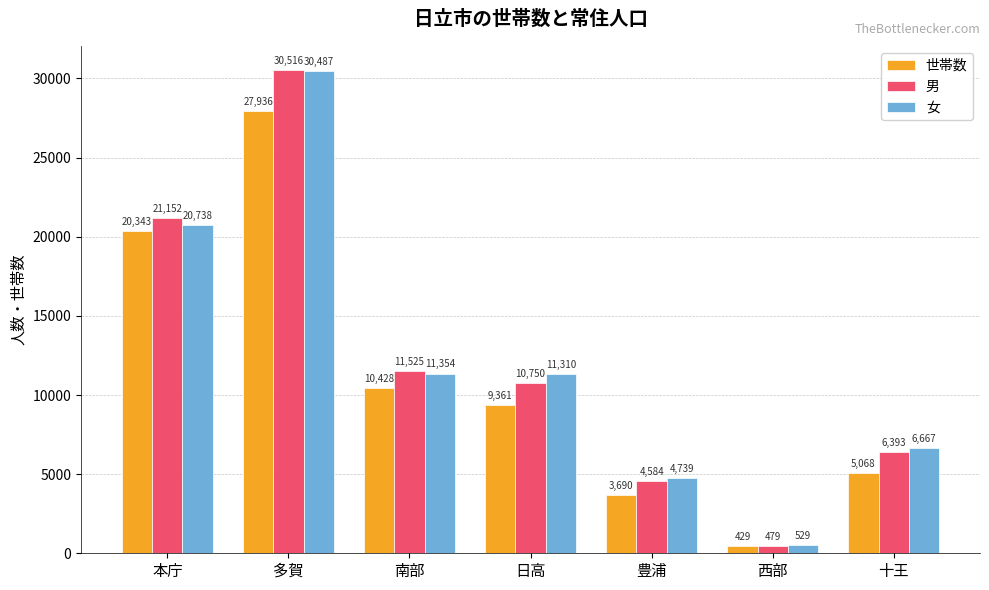

Is it true that 男 equals 30516 at 多賀?

True